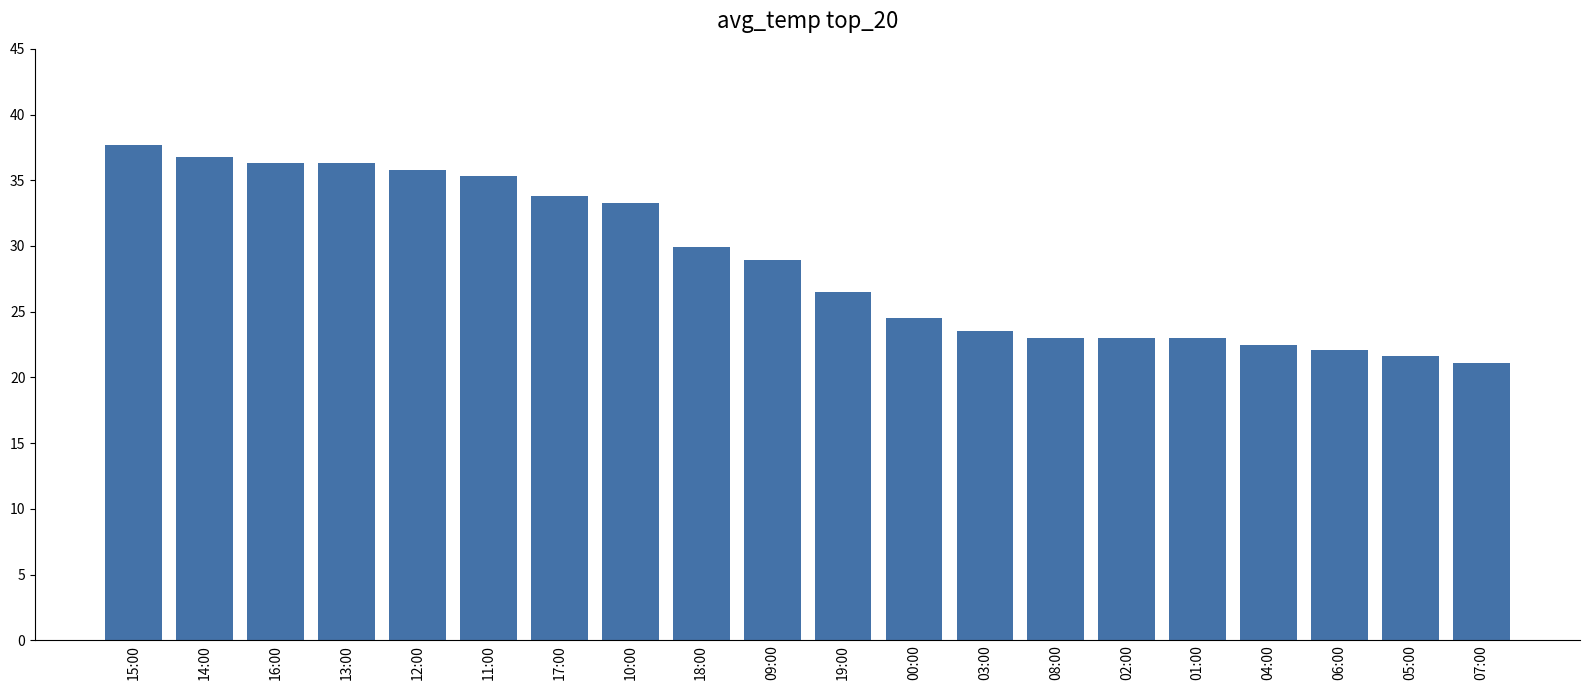

Reading right to left, extract all data points from this chart.

07:00=21.1	05:00=21.6	06:00=22.1	04:00=22.5	01:00=23.0	02:00=23.0	08:00=23.0	03:00=23.5	00:00=24.5	19:00=26.5	09:00=28.9	18:00=29.9	10:00=33.3	17:00=33.8	11:00=35.3	12:00=35.8	13:00=36.3	16:00=36.3	14:00=36.8	15:00=37.7